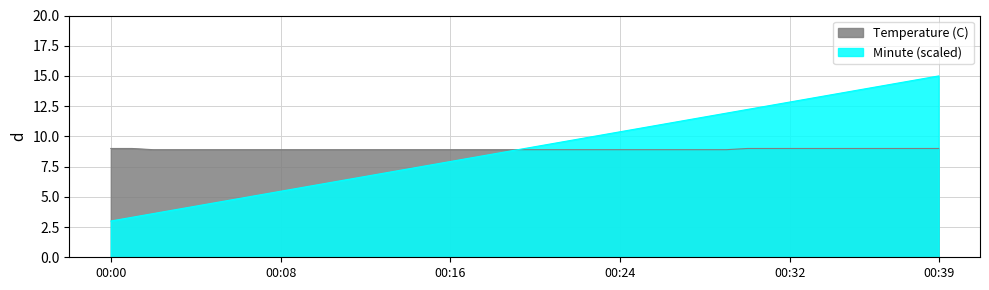

At how many categories does at least one series exceed 9?

20